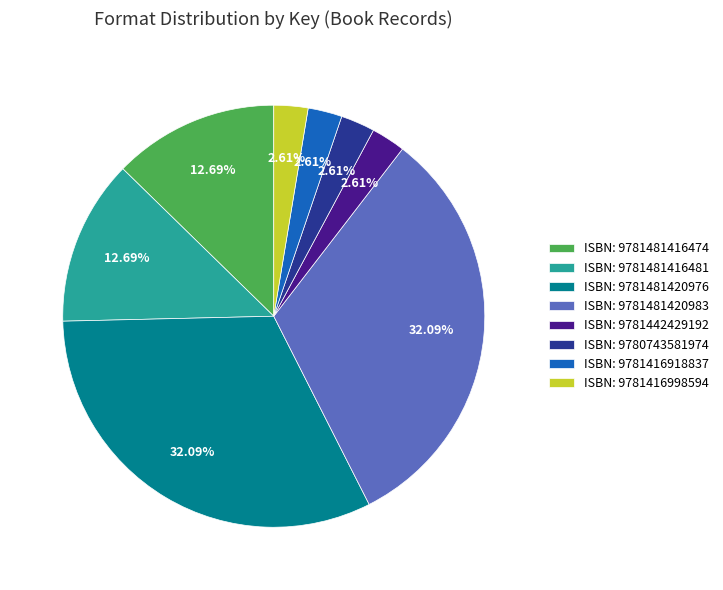

Does ISBN: 9781416918837 account for over 50% of the chart?

No